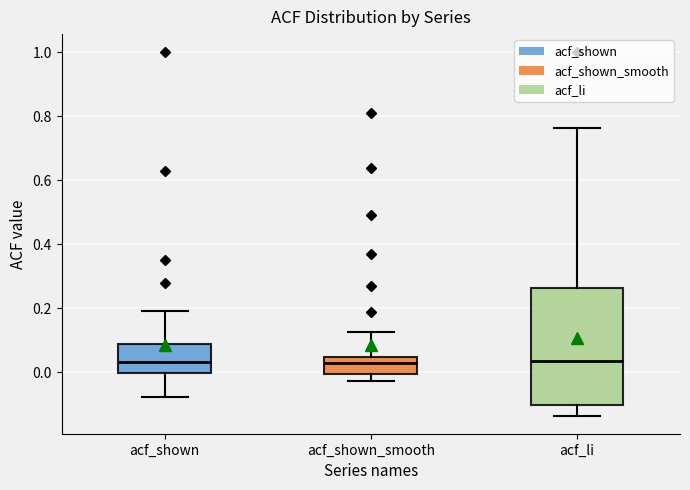

Reading left to right, read every box against the y-axis: the position of its median line, the range the box covers, and the ends of its whiskers. The values are not printed on the chart, so give them approximately, as read against the axis.

acf_shown: median 0.04, box 0.00 to 0.08, whiskers -0.08 to 0.20
acf_shown_smooth: median 0.02, box 0.00 to 0.04, whiskers -0.02 to 0.12
acf_li: median 0.04, box -0.10 to 0.26, whiskers -0.14 to 0.76